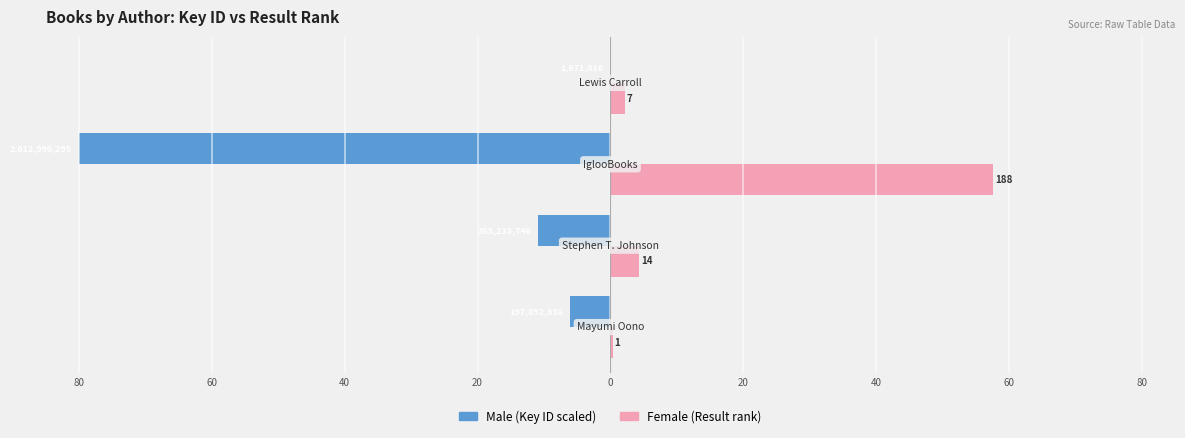

What are all the series names shown in the legend?

Male (Key ID scaled), Female (Result rank)